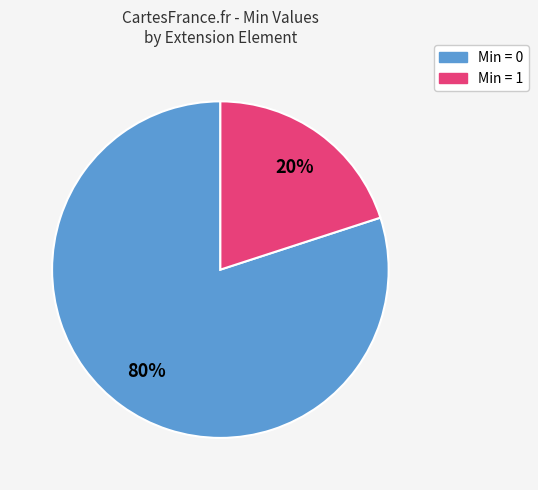

To the nearest percent, what is the average slice percentage?

50%